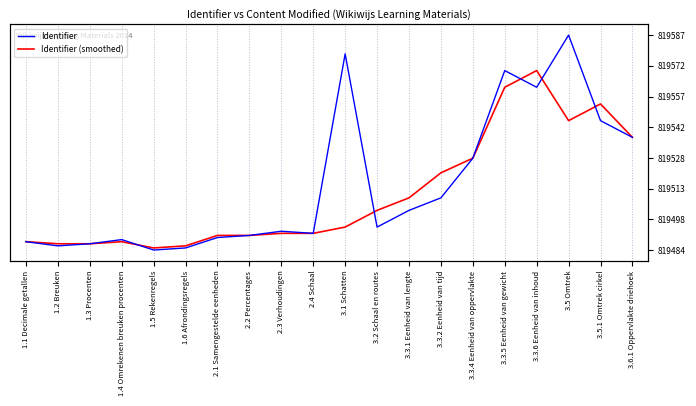

What is the minimum value for Identifier?

819484